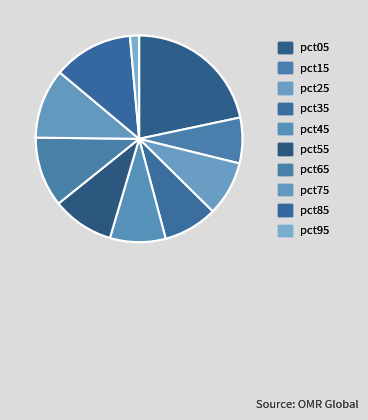

Count the number of slices in the pie.

10